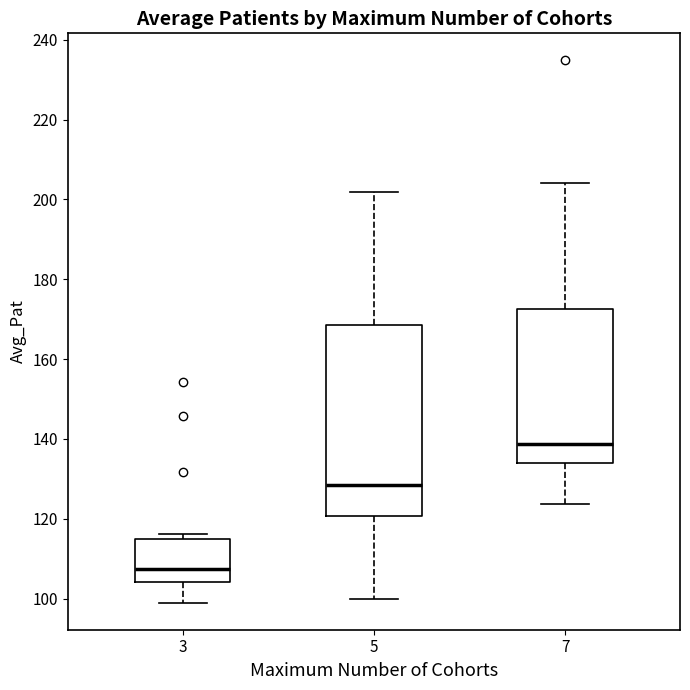

Where does the lower whisker of the box at x = 5 end on the y-axis? The values are not printed on the chart, so give them approximately, as read against the axis.

100